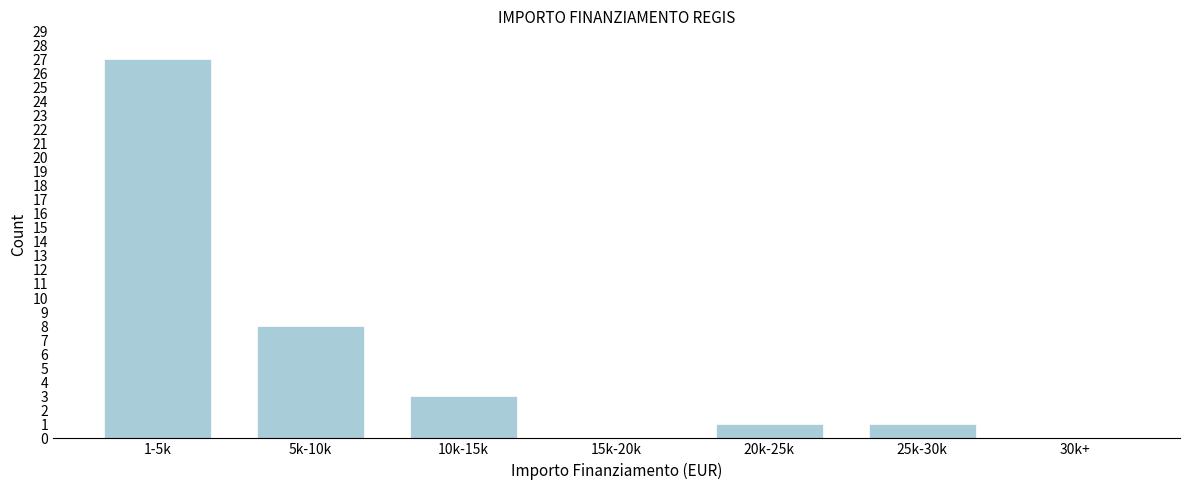

Reading left to right, extract all data points from this chart.

1-5k=27	5k-10k=8	10k-15k=3	15k-20k=0	20k-25k=1	25k-30k=1	30k+=0